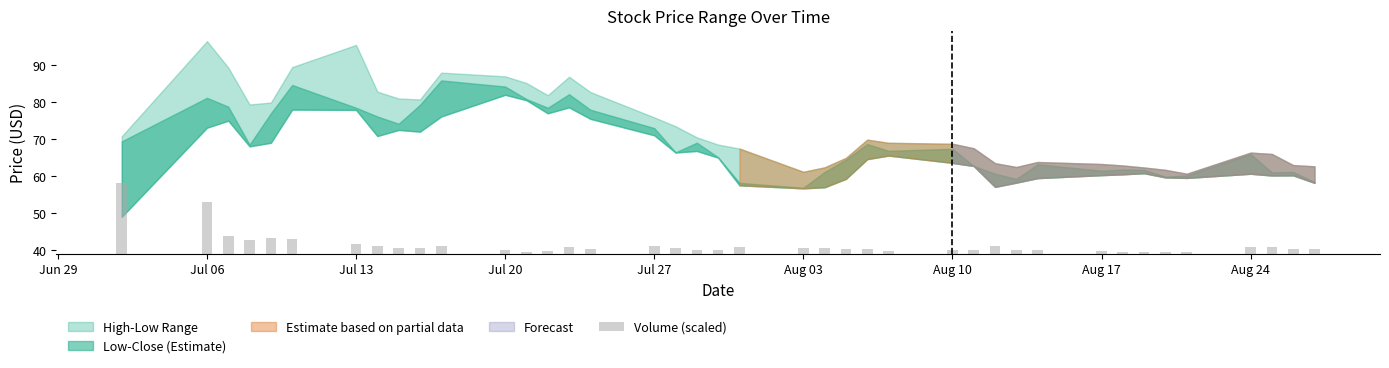

Reading left to right, extract all data points from this chart.

19.0	13.9	4.8	3.6	4.3	3.9	2.7	2.2	1.4	1.5	2.1	1.0	0.5	0.6	1.7	1.2	2.2	1.5	1.0	0.9	1.9	1.7	1.5	1.2	1.2	0.7	0.9	1.0	2.0	1.0	1.1	0.7	0.5	0.4	0.5	0.4	1.8	1.7	1.2	1.3